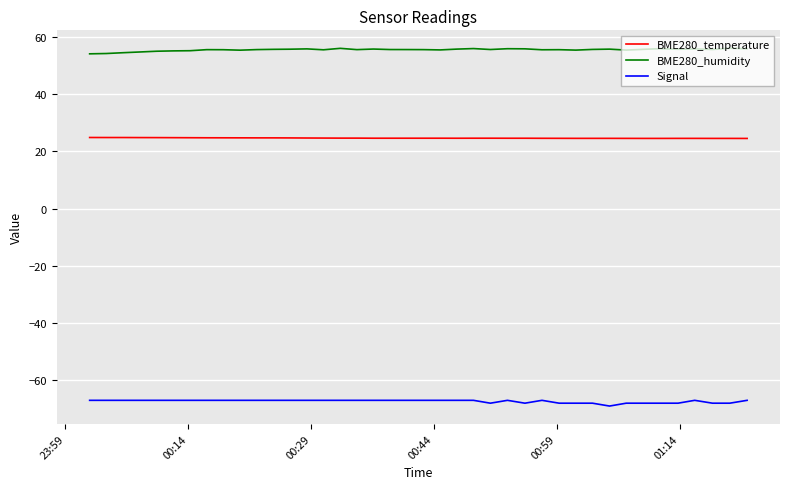

Which series has the largest total across all categories?

BME280_humidity